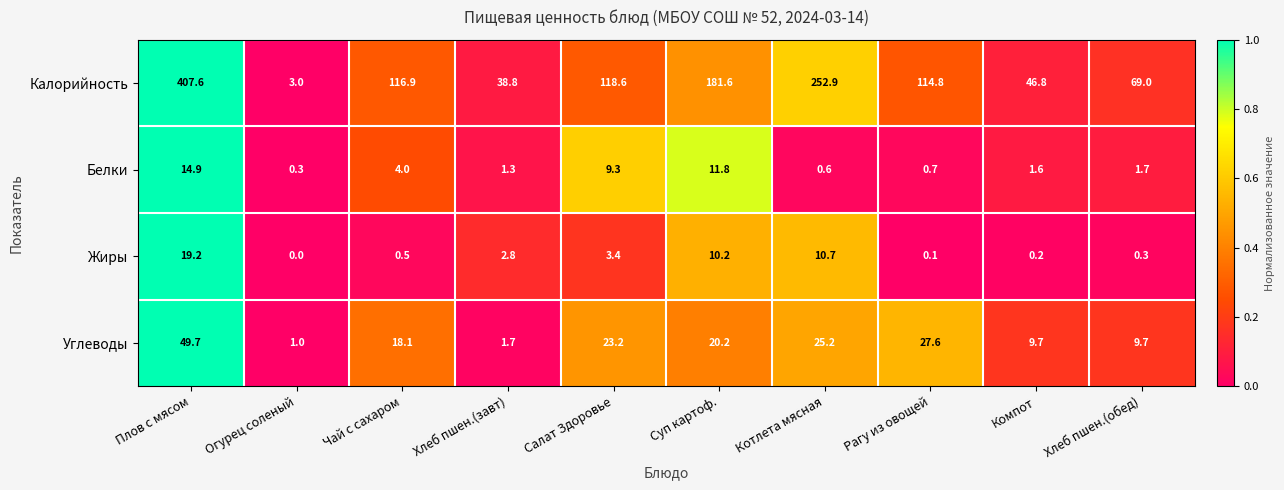

What is the average value of the Калорийность series?

135.0